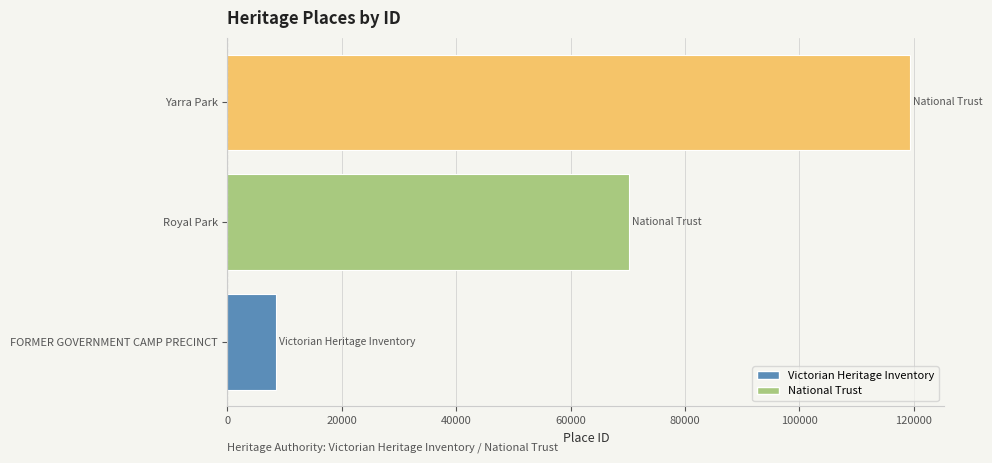

What is the difference between the maximum and second lowest values?

49057